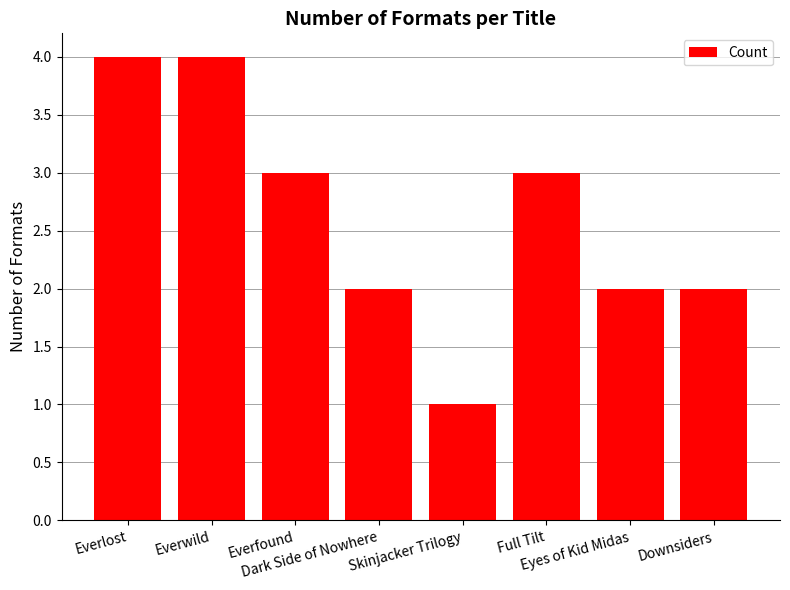

What is the label of the 4th bar from the right?

Skinjacker Trilogy